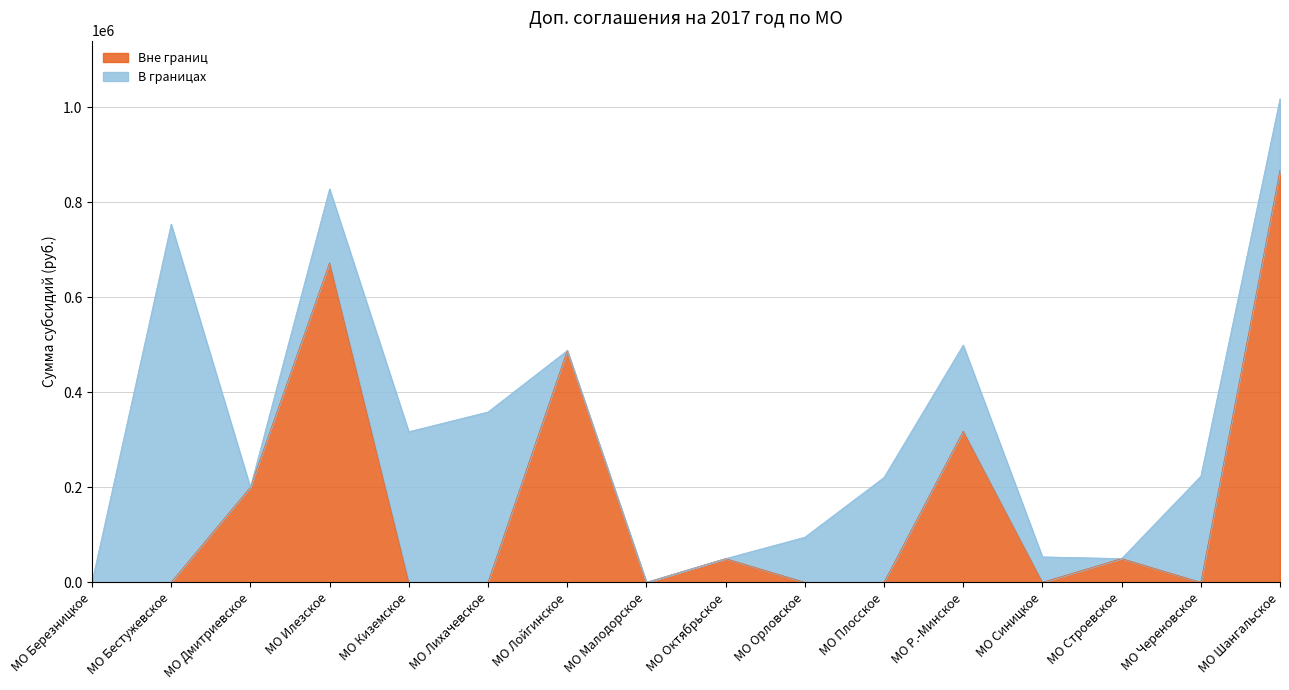

Does the chart display data point markers on the line(s)?

No